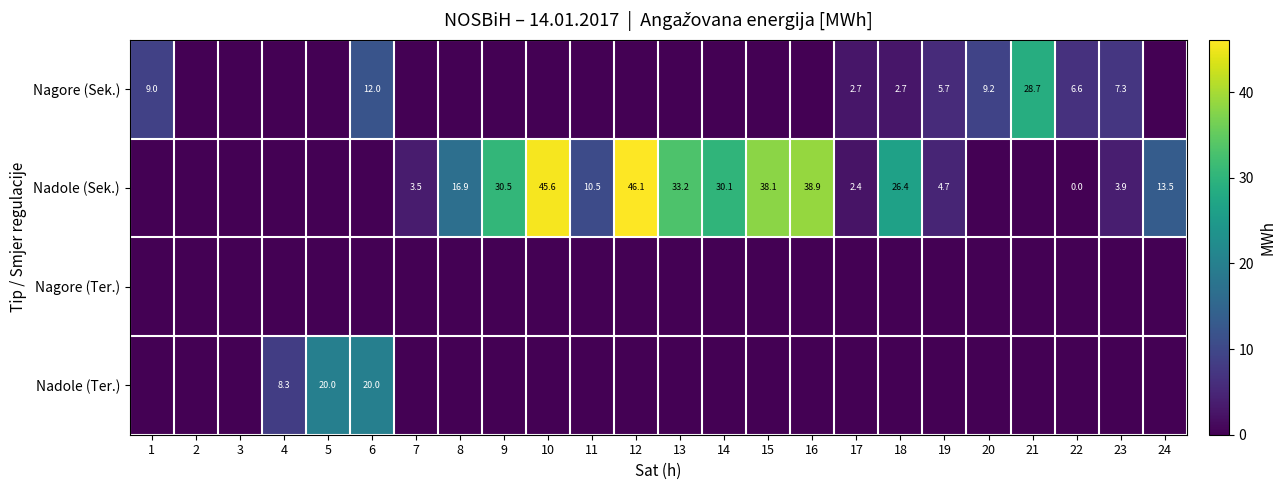

Between 21 and 23, which is larger?

21